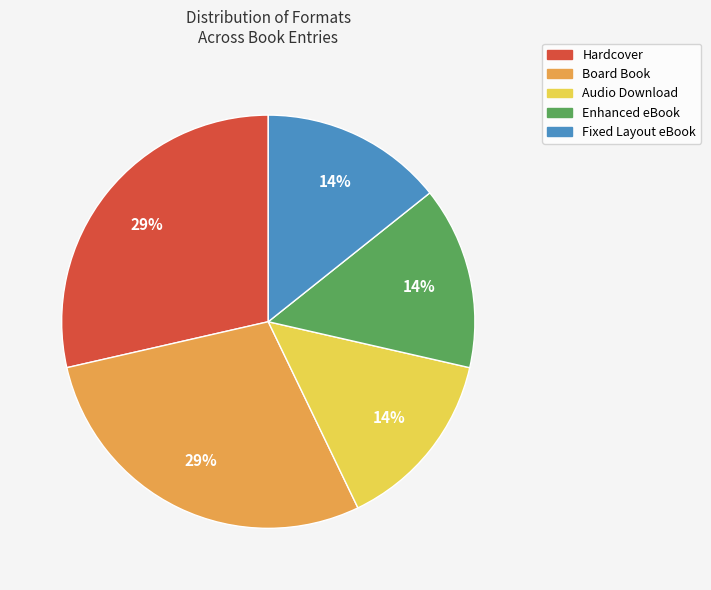

Is the sum of Audio Download and Board Book greater than half?

No